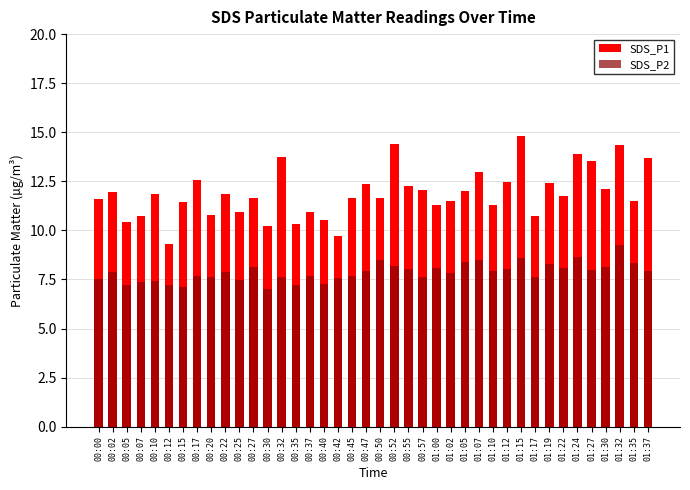

What is the label of the 22nd bar from the right?

00:45